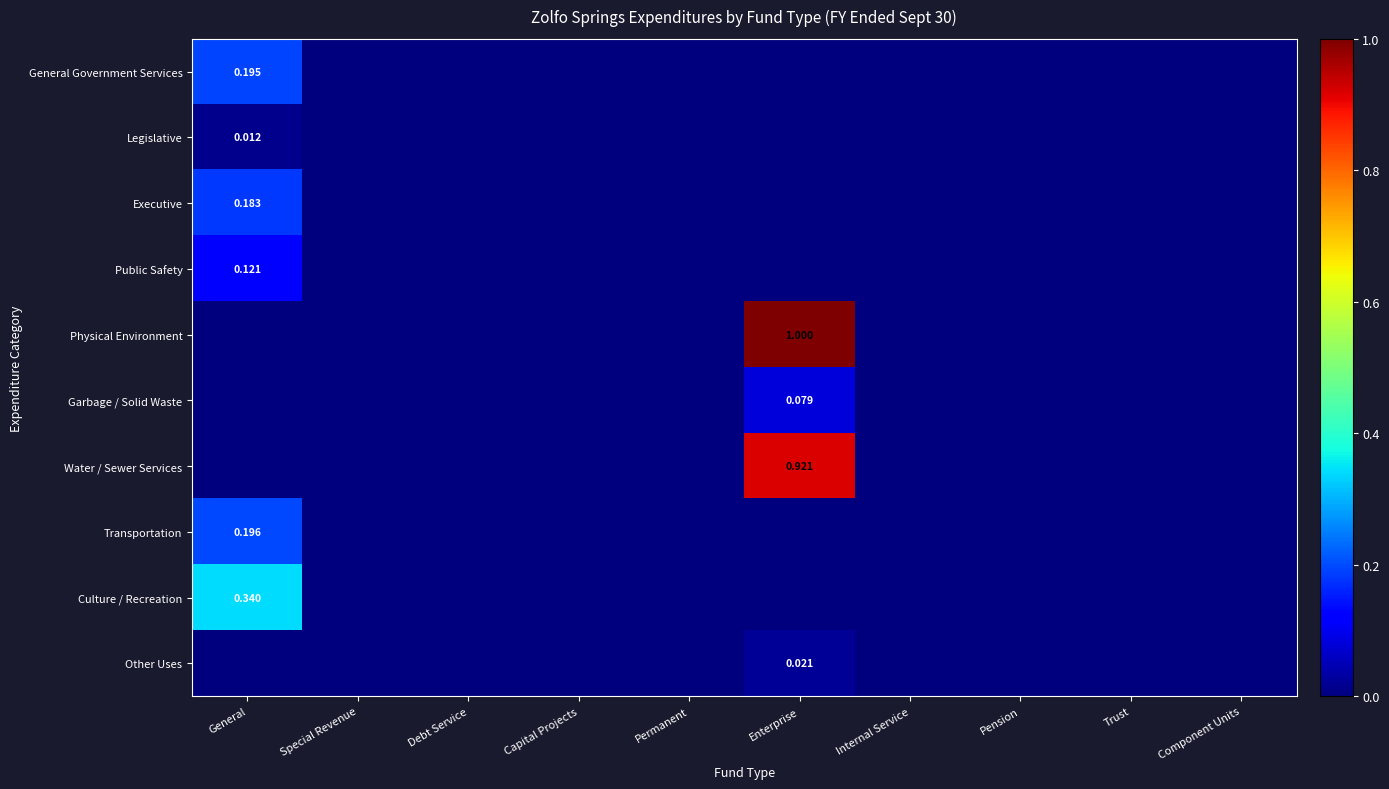

Which series has the widest spread of values?

Physical Environment